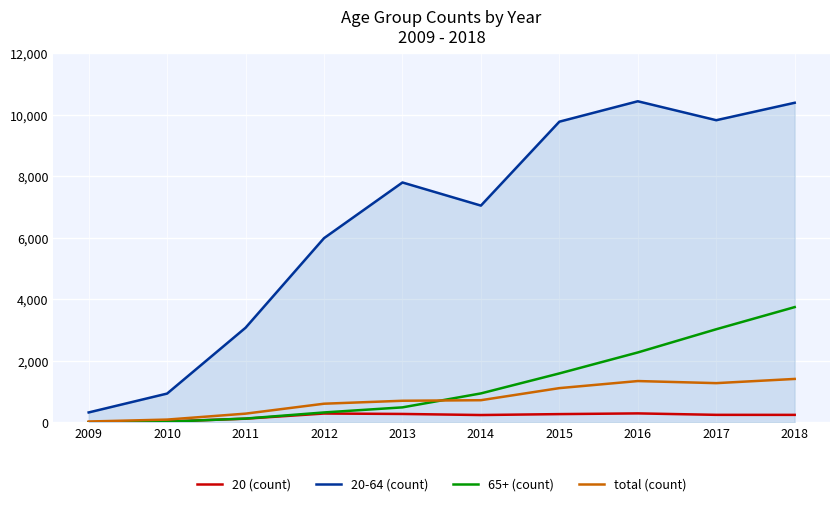

At how many categories does at least one series exceed 1186?

8